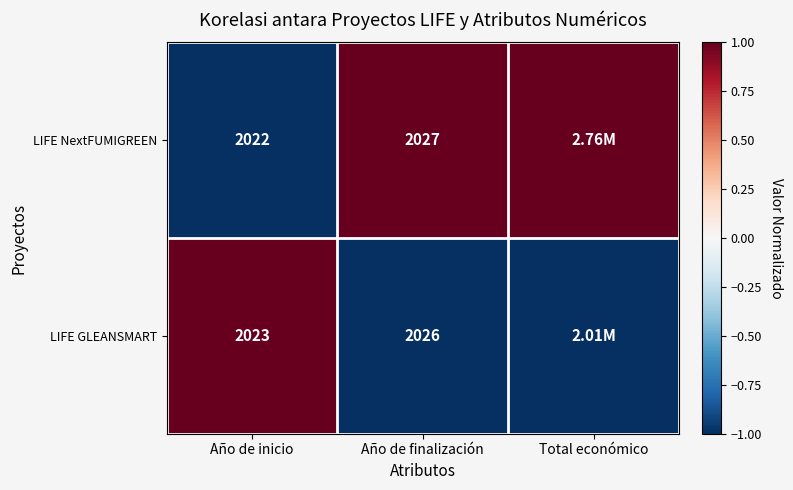

Which series changed the most between Año de inicio and Año de finalización?

LIFE NextFUMIGREEN